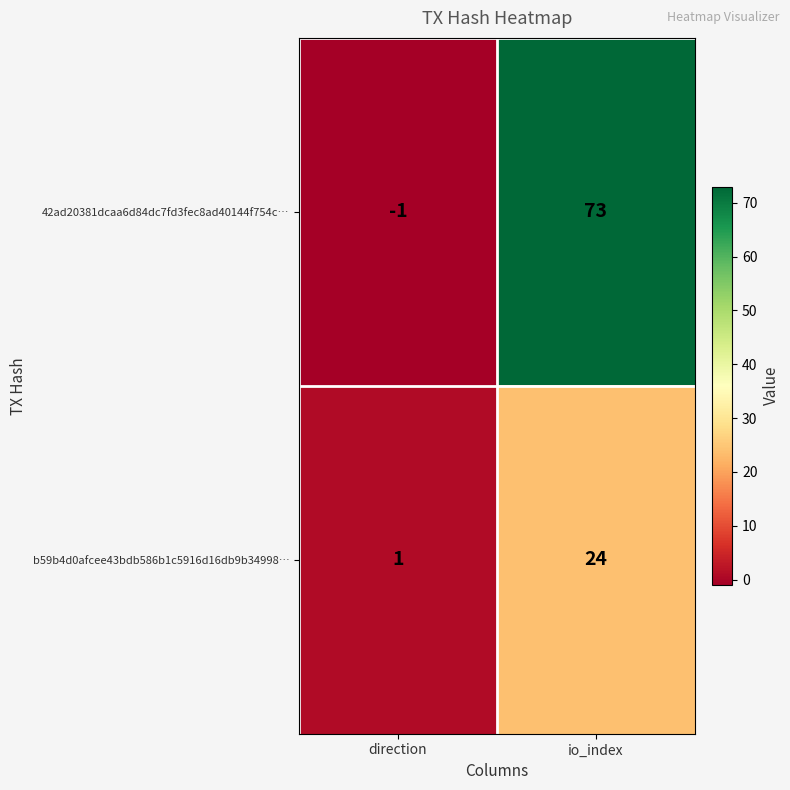

Reading left to right, transcribe all the data shown in this chart.

42ad20381dcaa6d84dc7fd3fec8ad40144f754c…: direction=-1	io_index=73
b59b4d0afcee43bdb586b1c5916d16db9b34998…: direction=1	io_index=24